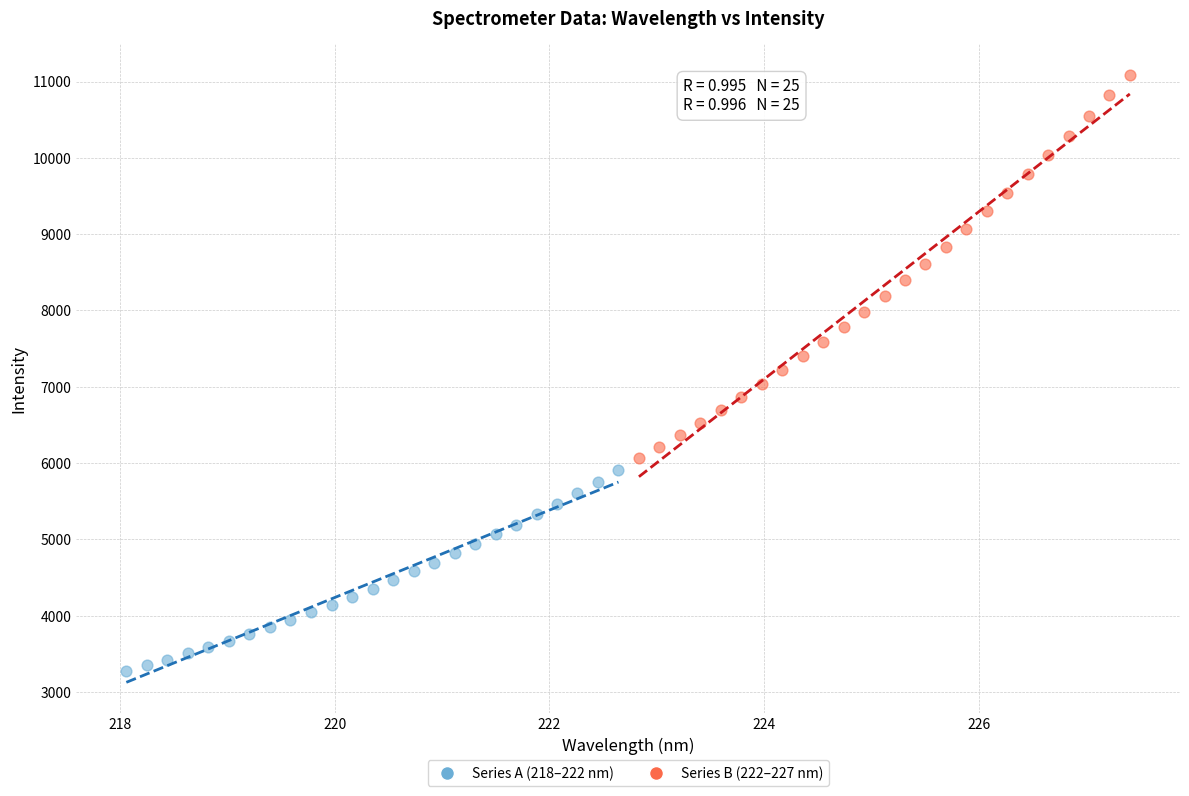

Which series contains the highest Y value?

Series B (222–227 nm)